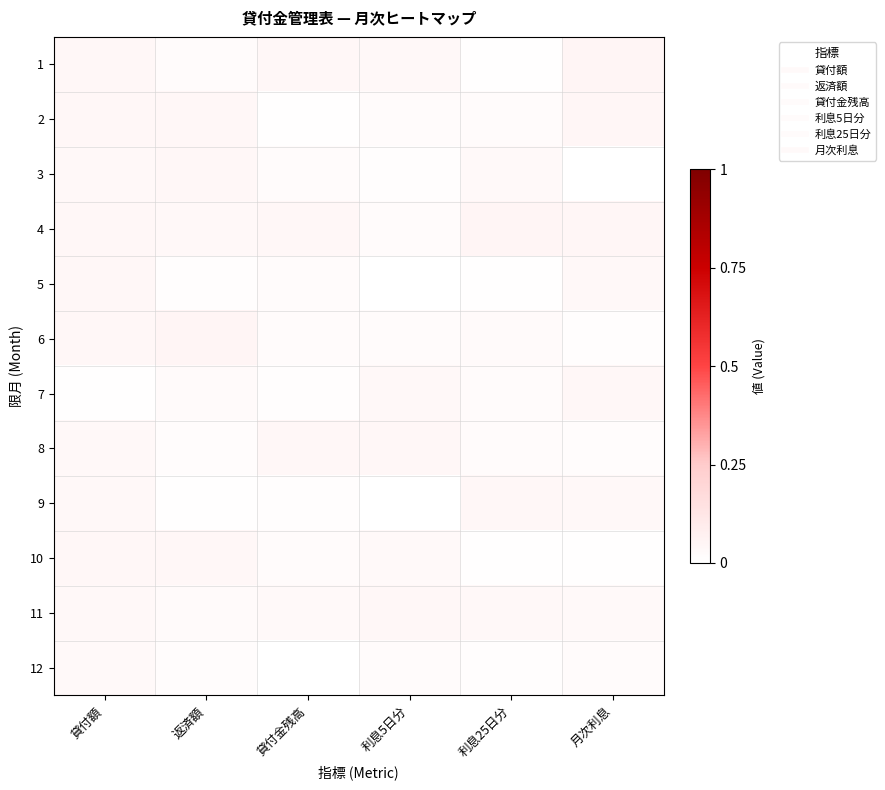

Count the number of categories in the chart.

6